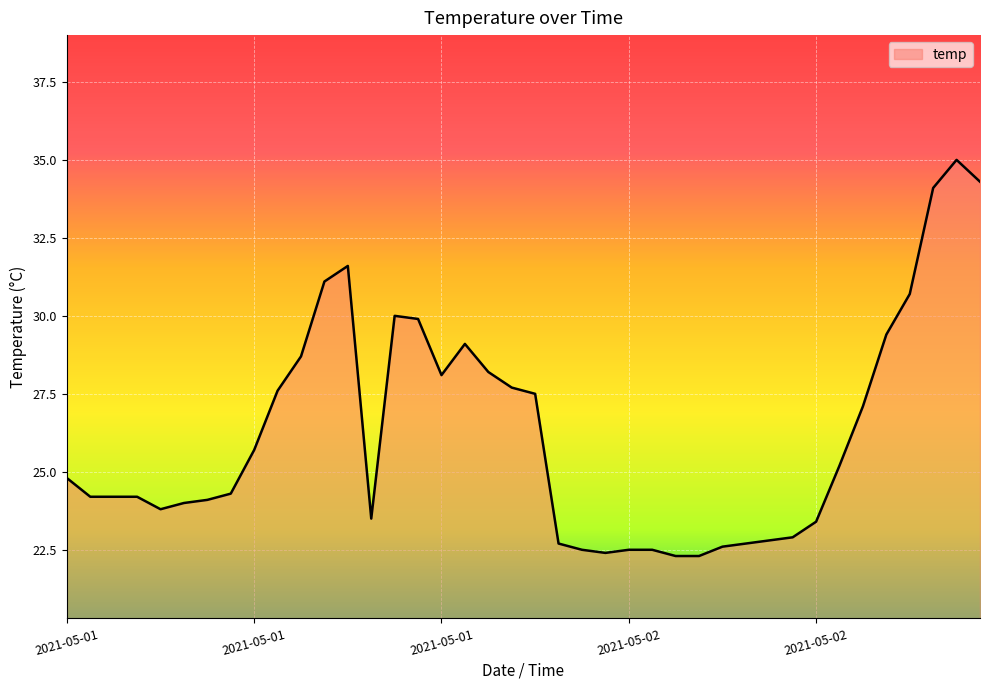

What is the maximum value shown in the chart?

35.0